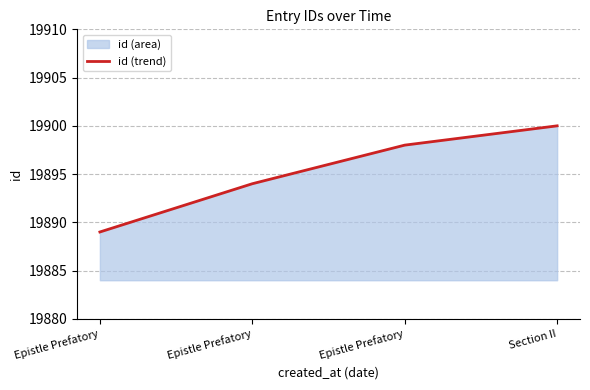

Which category has the highest value across all series?

Section II